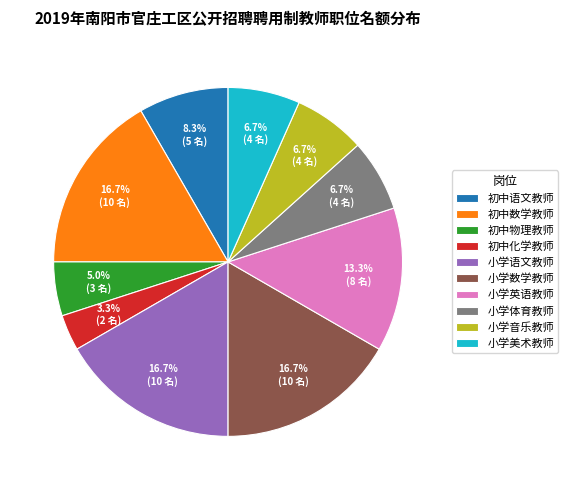

Is it true that 初中数学教师 is 28% of the pie?

False